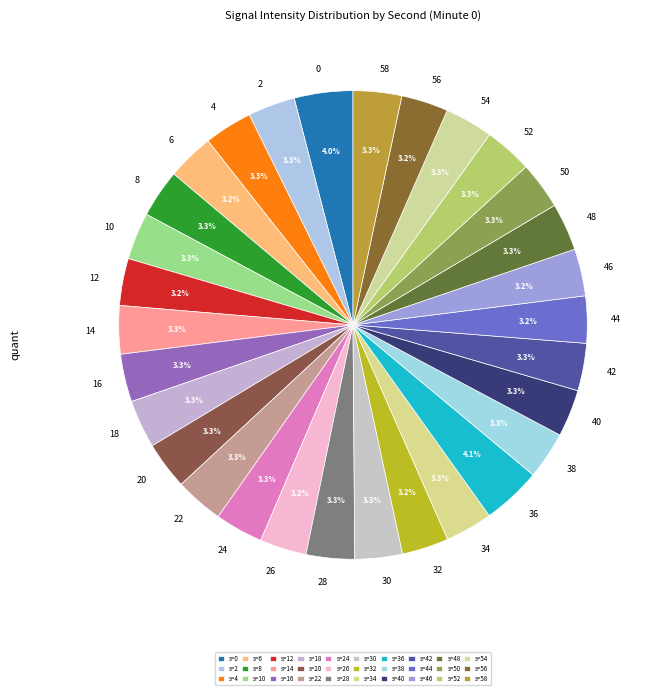

What portion of the pie excludes 8?

96.7%